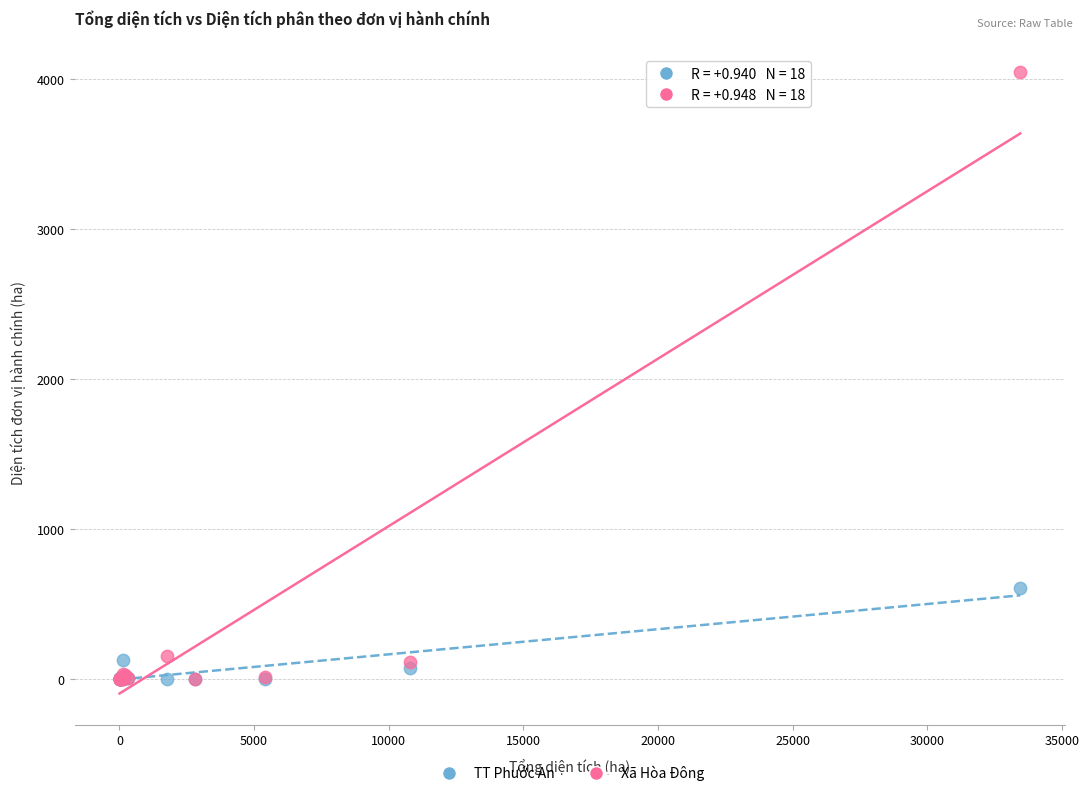

Which series has the largest Y range (max minus min)?

Xã Hòa Đông